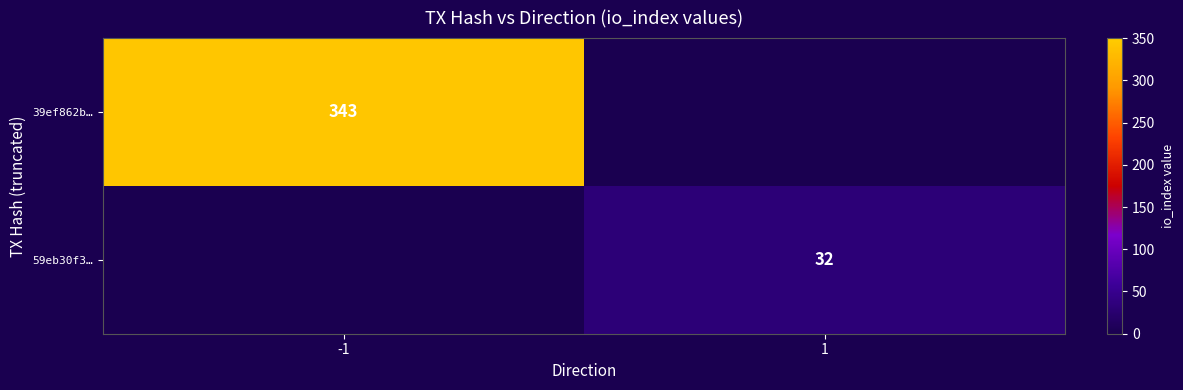

What is the smallest value displayed?

32.0